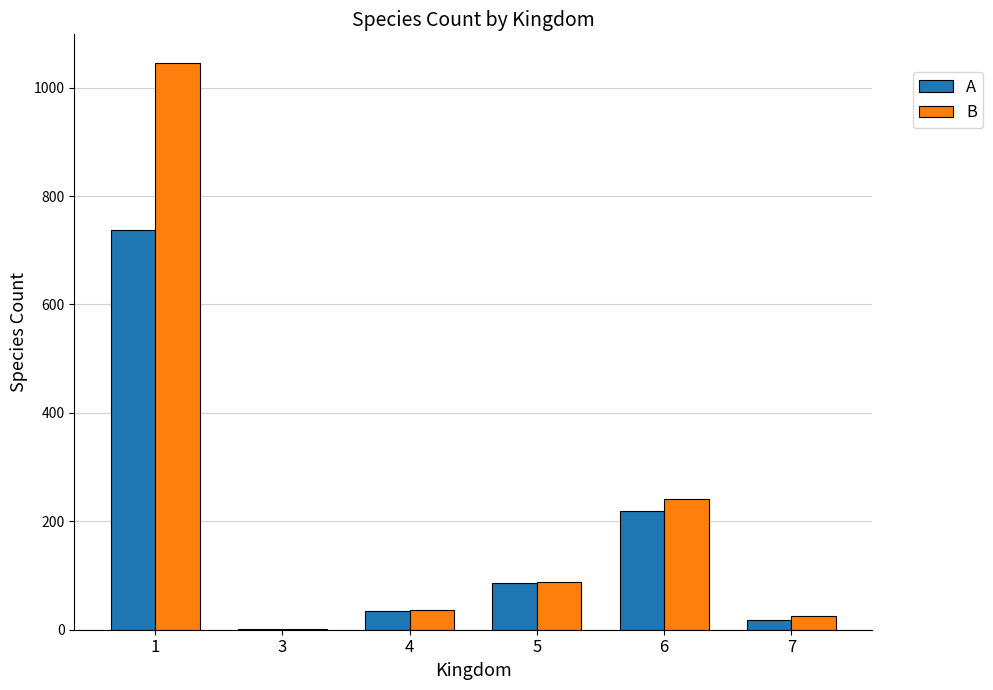

What are all the series names shown in the legend?

A, B